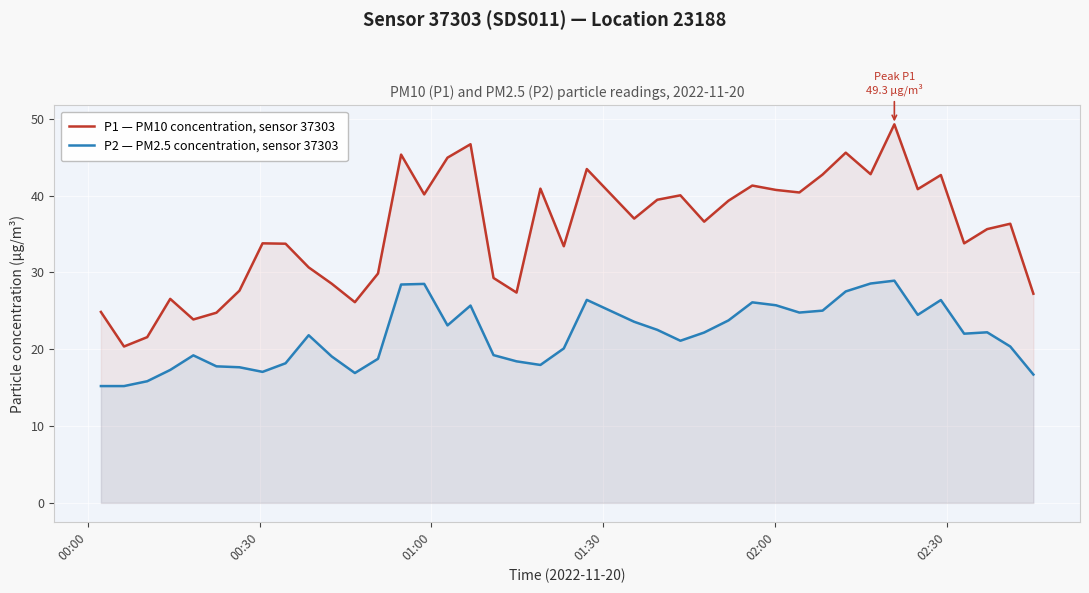

What is the difference between the maximum and minimum values in the P2 — PM2.5 concentration, sensor 37303 series?

13.7